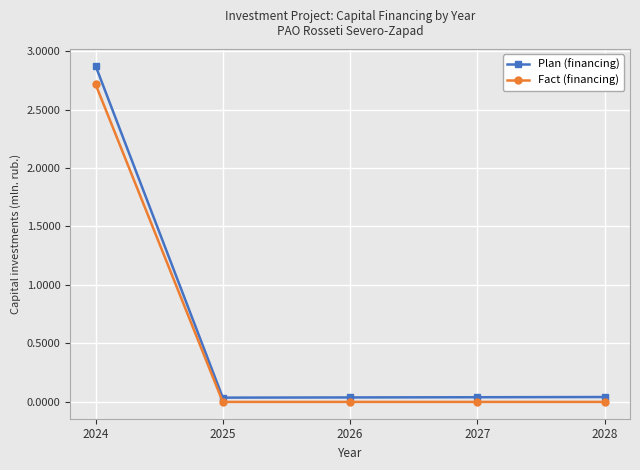

What is the value of the Fact (financing) point at the 1st from the left?

2.7